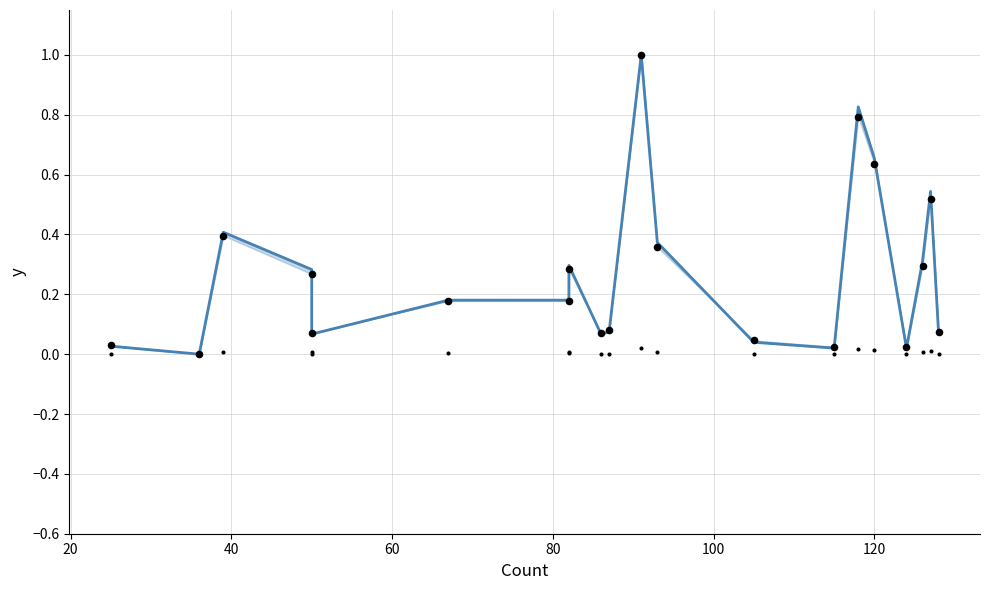

Which series has the largest total across all categories?

p.adjust